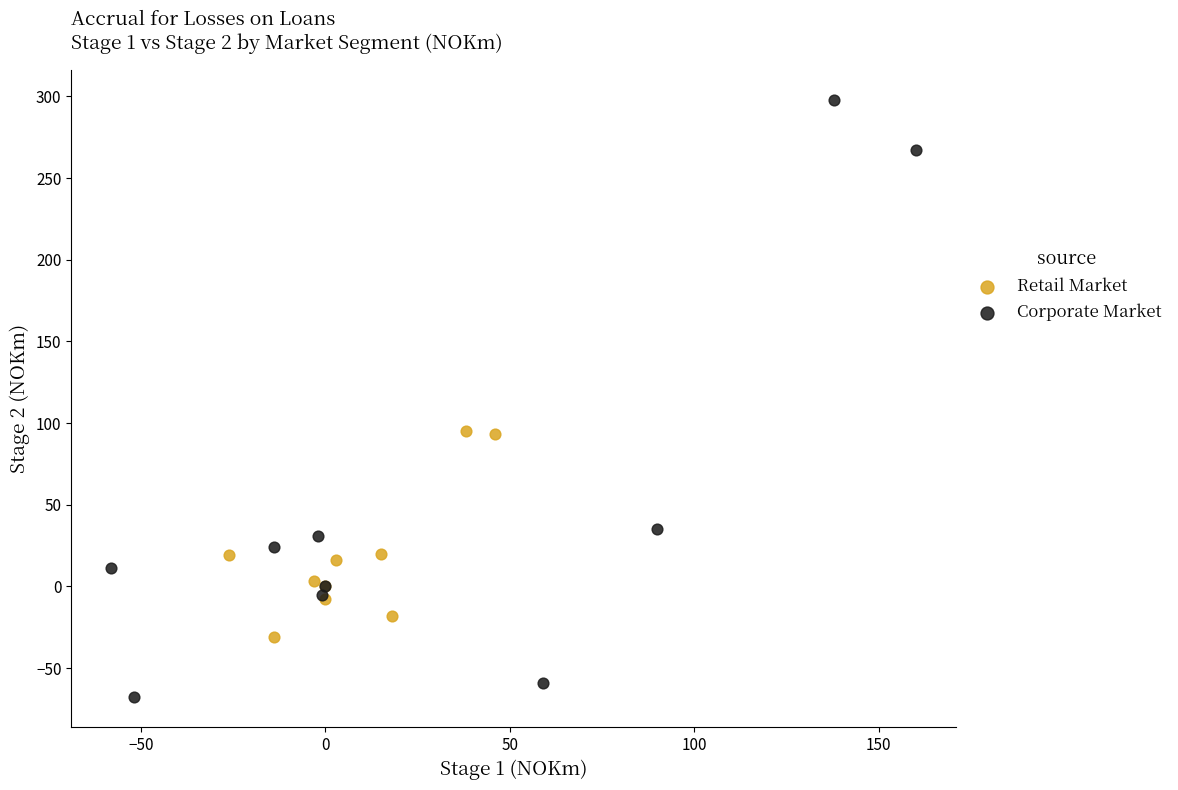

Which series reaches the minimum Y coordinate?

Corporate Market